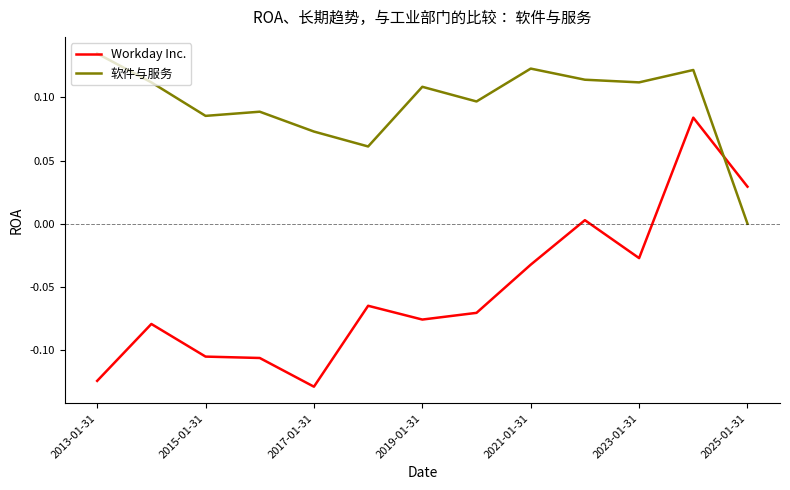

How many intersections are there between Workday Inc. and 软件与服务?

1